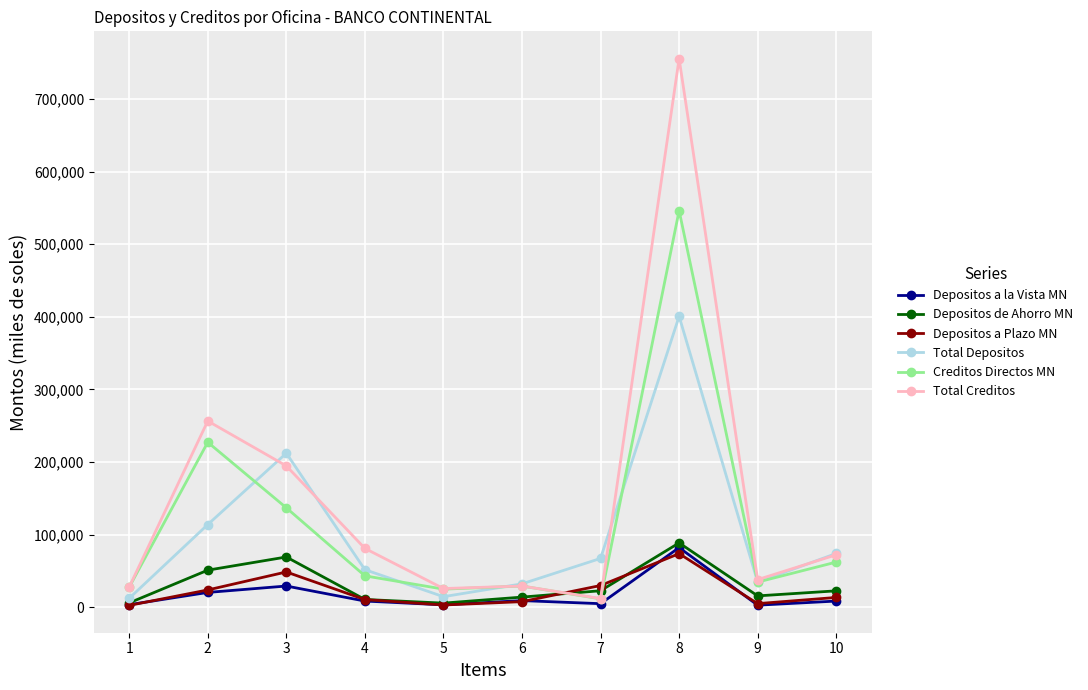

In Depositos a Plazo MN, how many points are higher than both neighbors (excluding endpoints)?

2